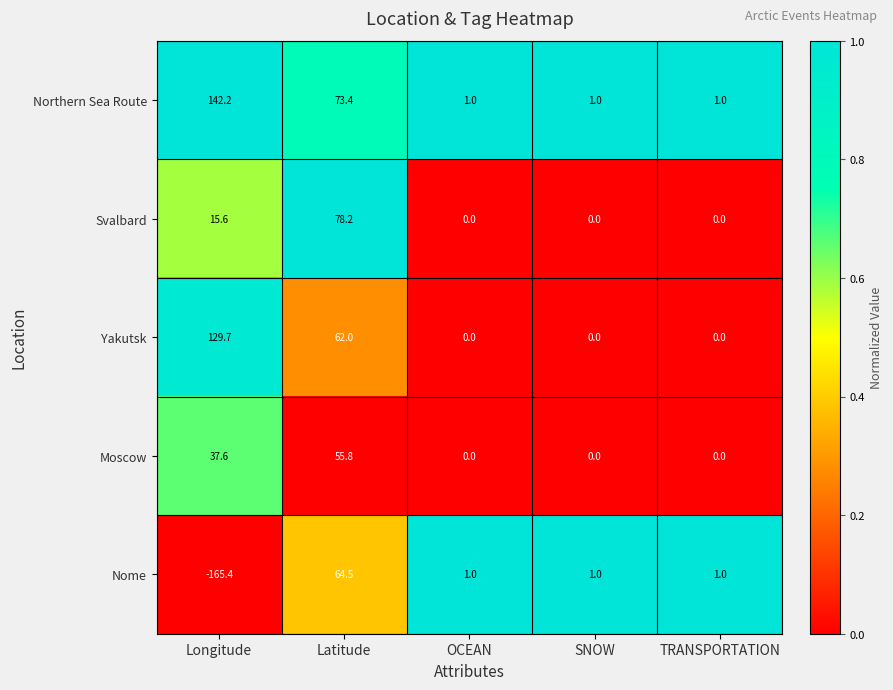

List the series in order of their peak value, lowest first.

Moscow, Nome, Svalbard, Yakutsk, Northern Sea Route